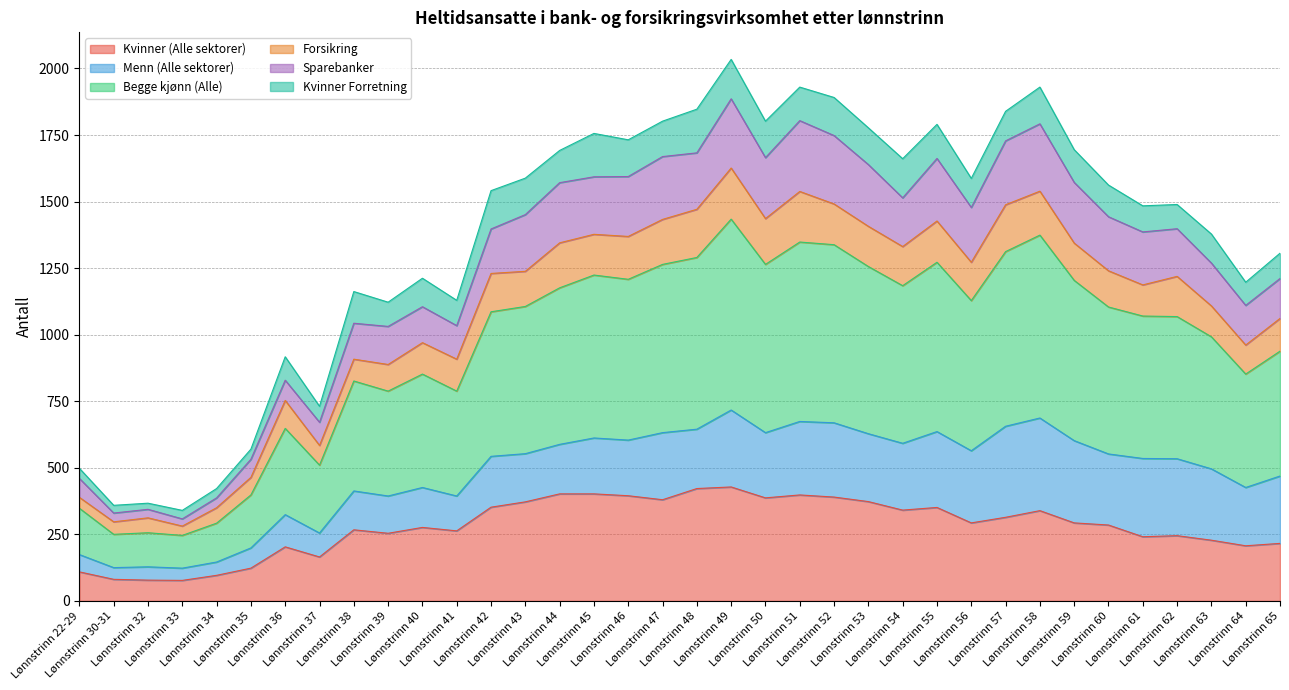

What is the difference between the maximum and minimum values in the Kvinner (Alle sektorer) series?

351